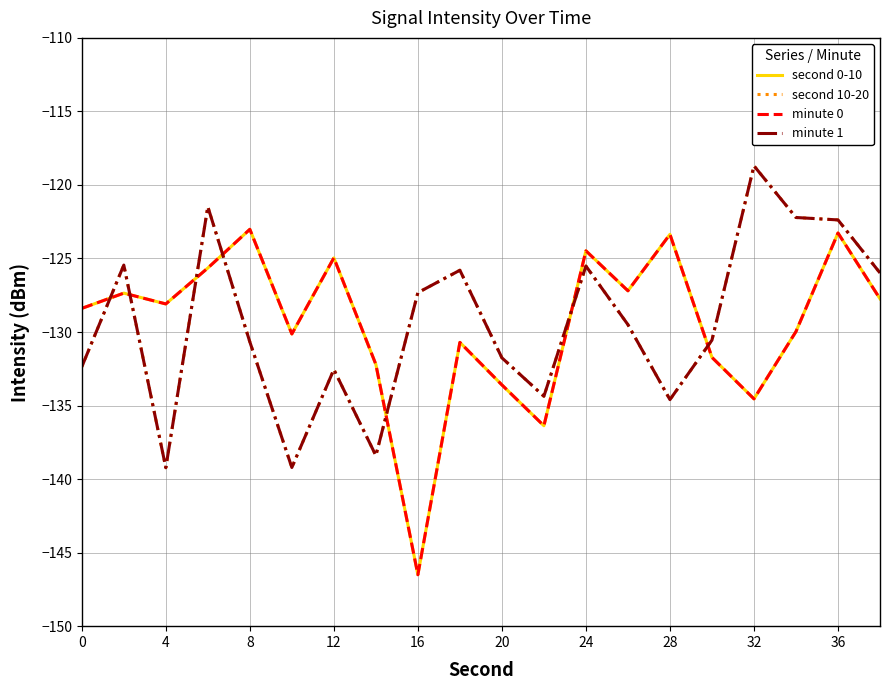

Does the chart have visible grid lines?

Yes